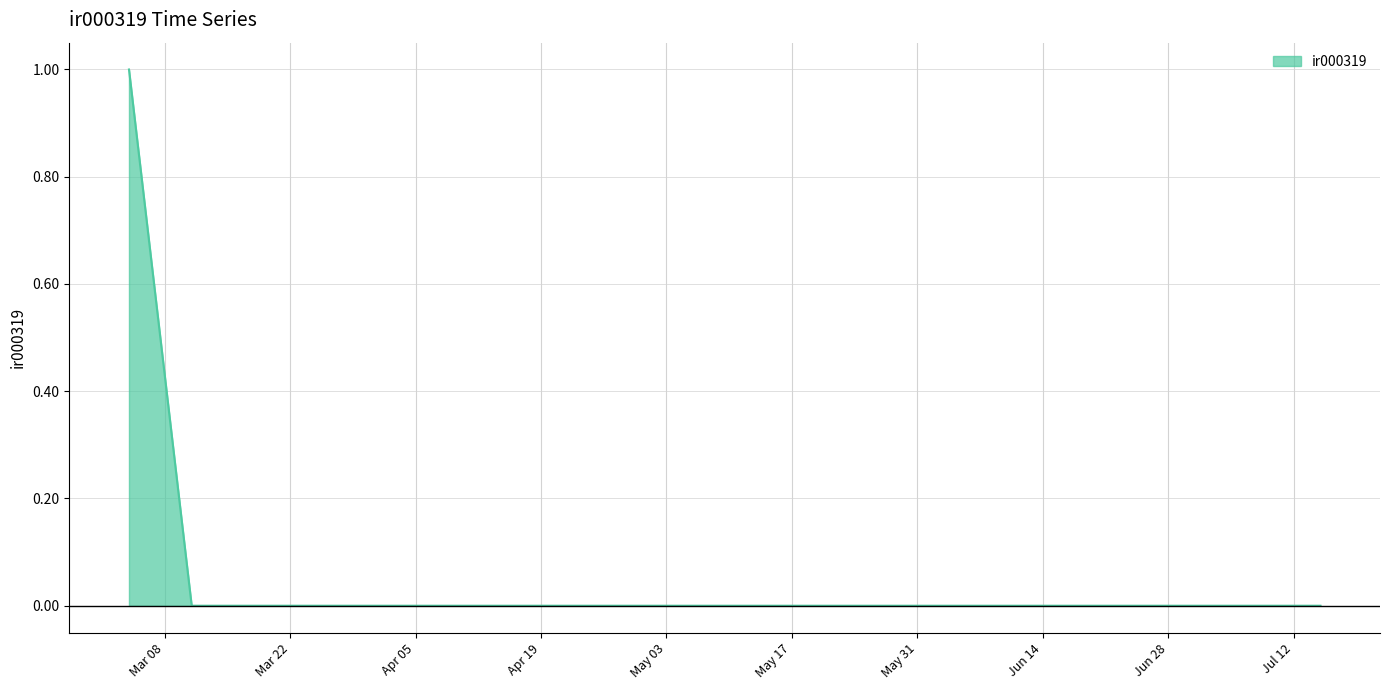

Reading right to left, extract all data points from this chart.

0	0	0	0	0	0	0	0	0	0	0	0	0	0	0	0	0	0	0	1